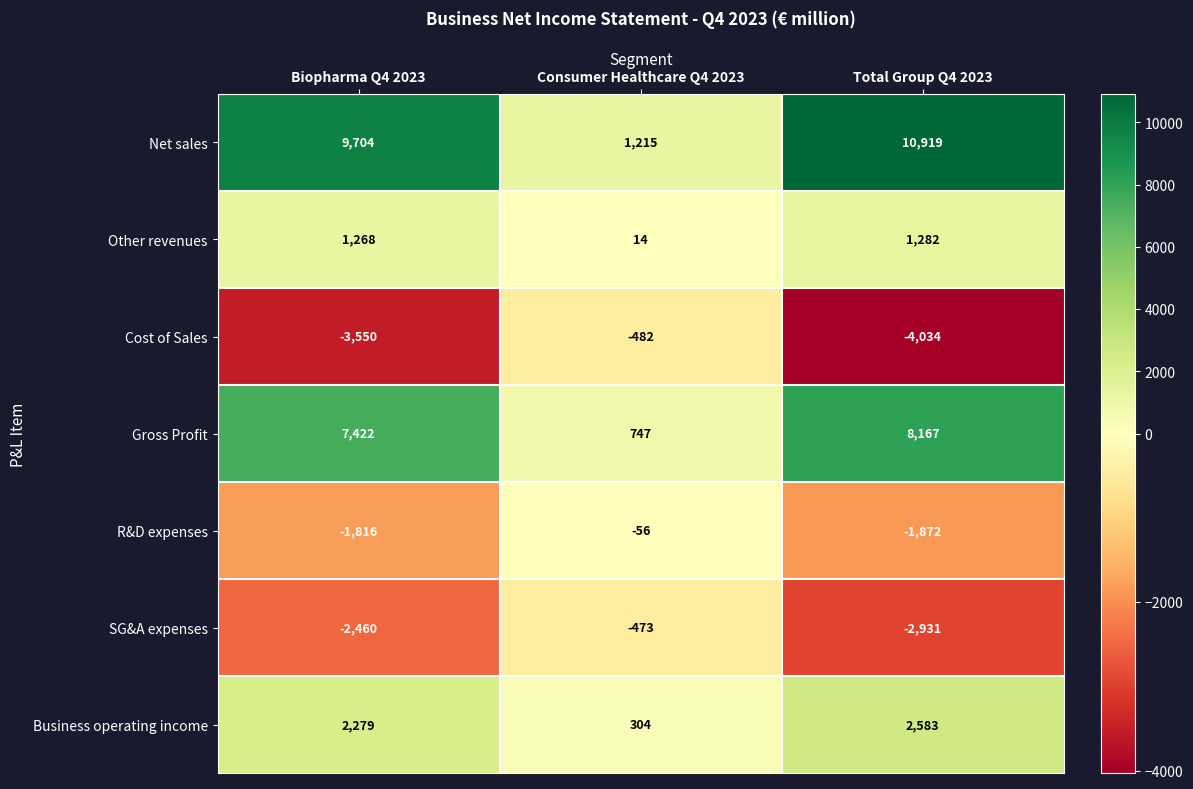

Which series has the largest total across all categories?

Net sales